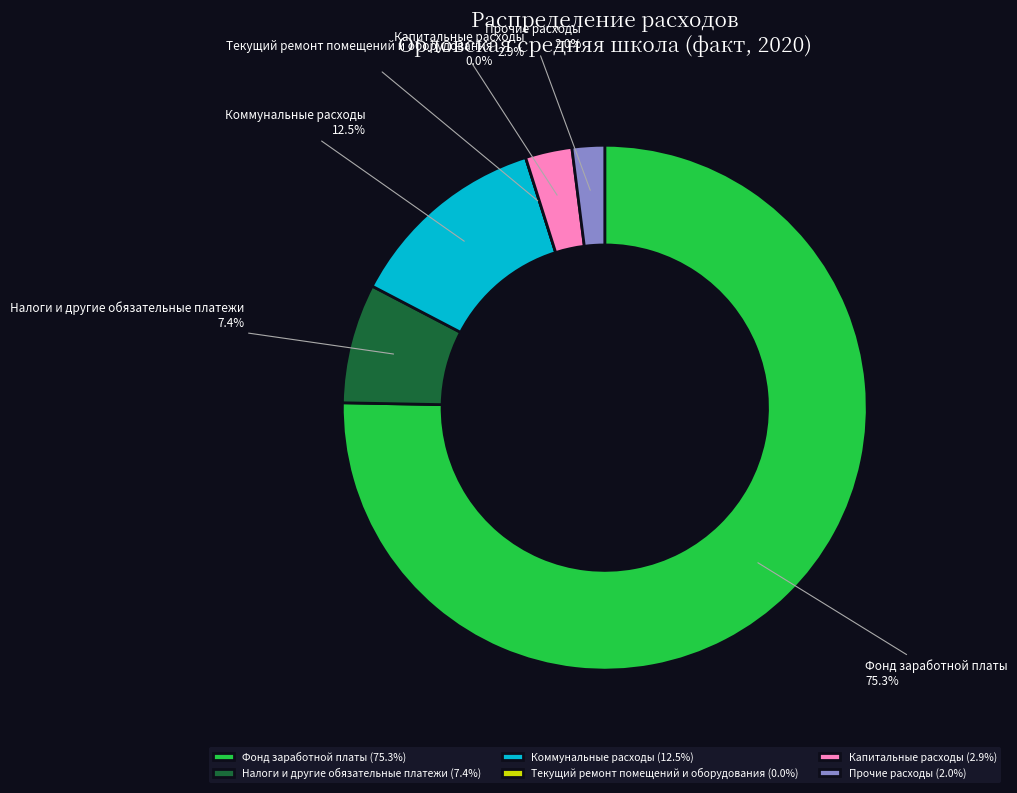

To the nearest percent, what is the combined percentage of Налоги и другие обязательные платежи and Коммунальные расходы?

20%